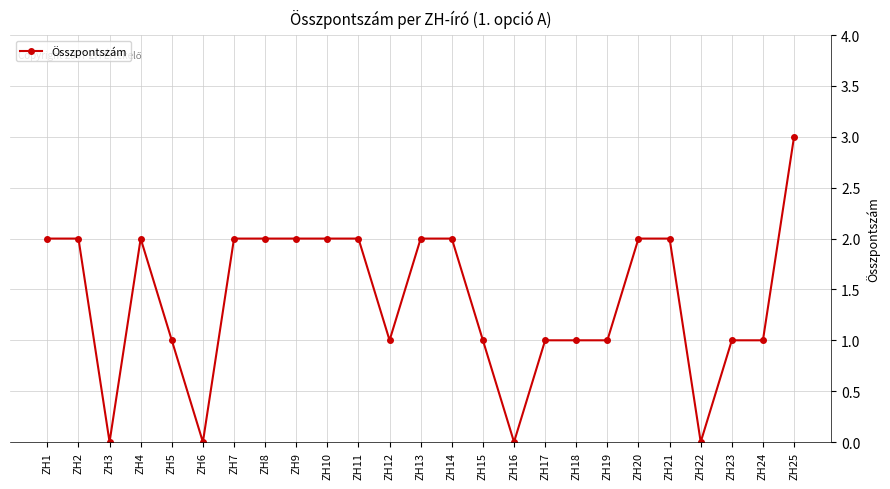

What is the maximum value shown in the chart?

3